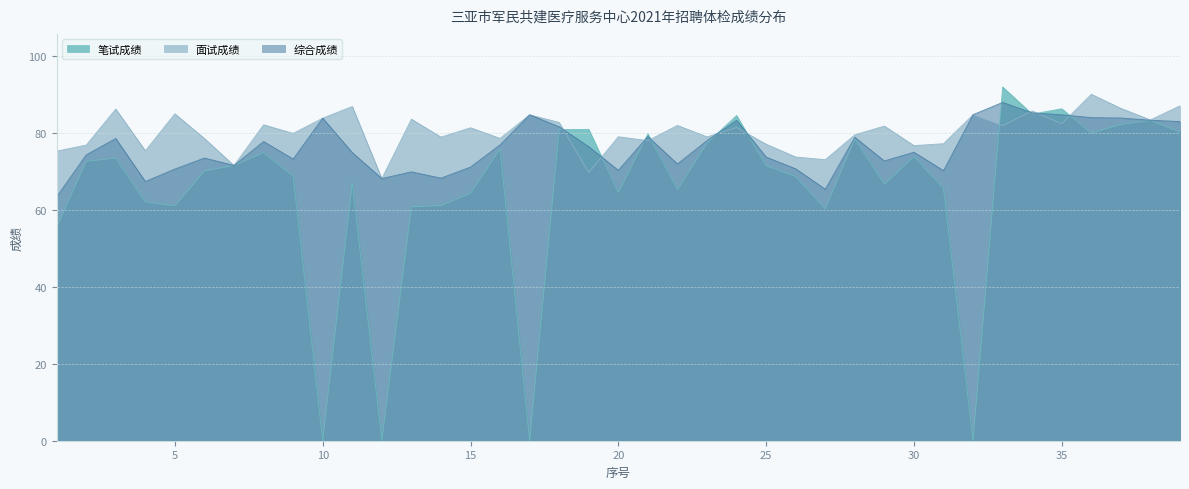

After their last crossing, which series has the higher values: 综合成绩 or 笔试成绩?

综合成绩